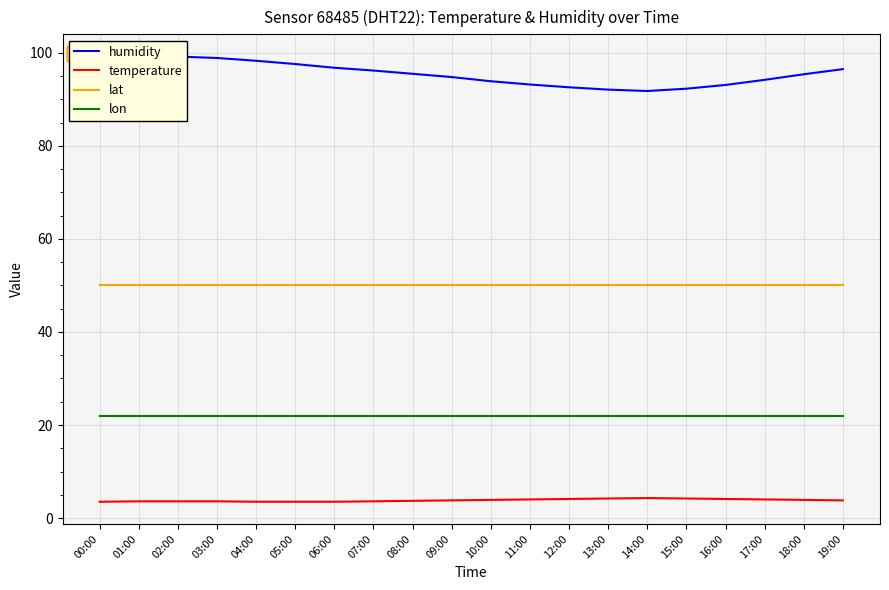

Reading left to right, extract all data points from this chart.

humidity: 97.1	98.8	99.2	98.9	98.3	97.6	96.8	96.2	95.5	94.8	93.9	93.2	92.6	92.1	91.8	92.3	93.1	94.2	95.4	96.5
temperature: 3.5	3.6	3.6	3.6	3.5	3.5	3.5	3.6	3.7	3.8	3.9	4.0	4.1	4.2	4.3	4.2	4.1	4.0	3.9	3.8
lat: 50.1	50.1	50.1	50.1	50.1	50.1	50.1	50.1	50.1	50.1	50.1	50.1	50.1	50.1	50.1	50.1	50.1	50.1	50.1	50.1
lon: 22.0	22.0	22.0	22.0	22.0	22.0	22.0	22.0	22.0	22.0	22.0	22.0	22.0	22.0	22.0	22.0	22.0	22.0	22.0	22.0